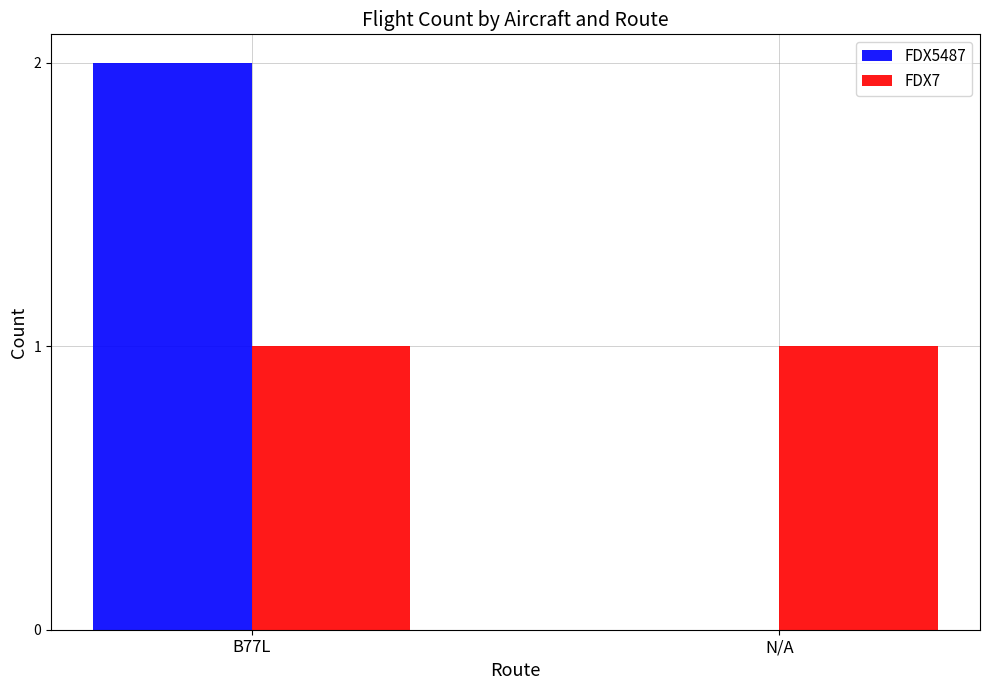

Is the value of FDX5487 at B77L greater than the value of FDX7 at B77L?

Yes